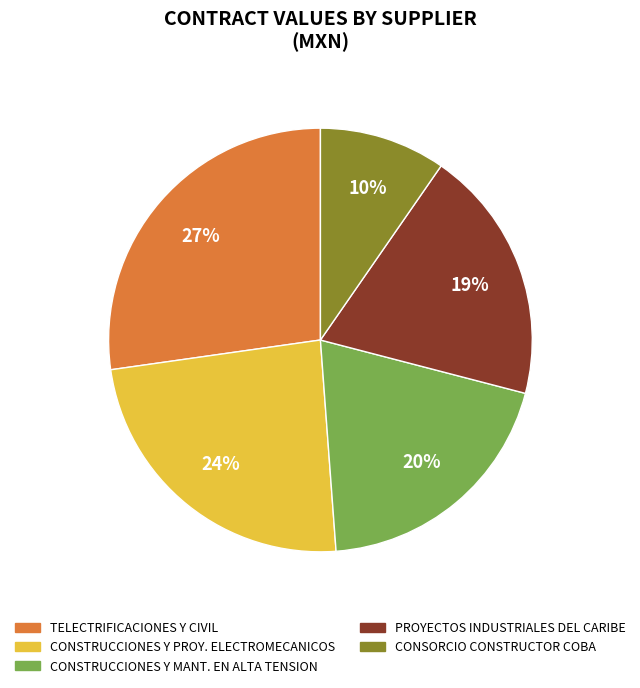

To the nearest percent, what is the average slice percentage?

20%